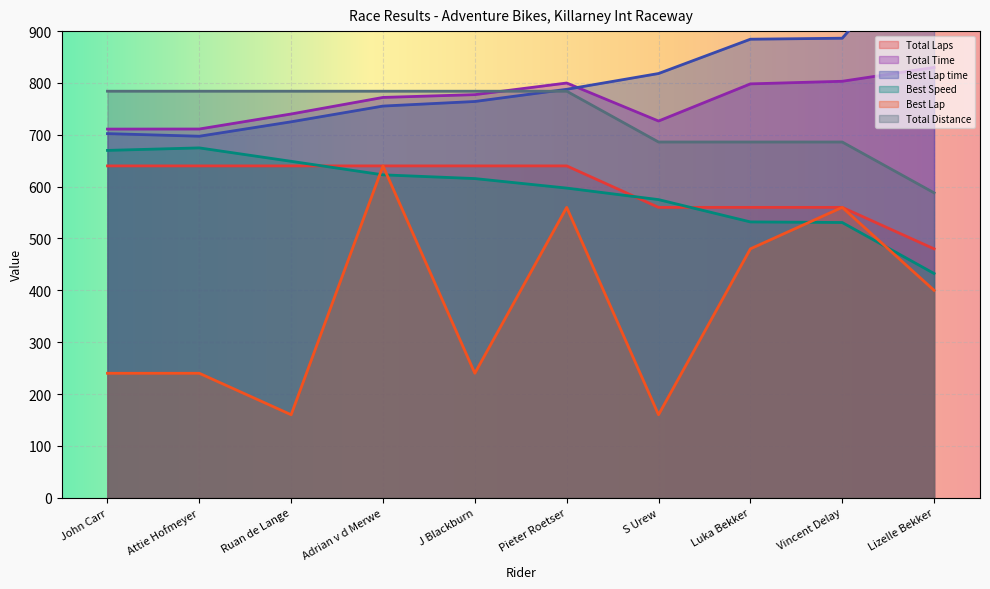

True or false: Total Laps and Best Lap cross at least once.

False